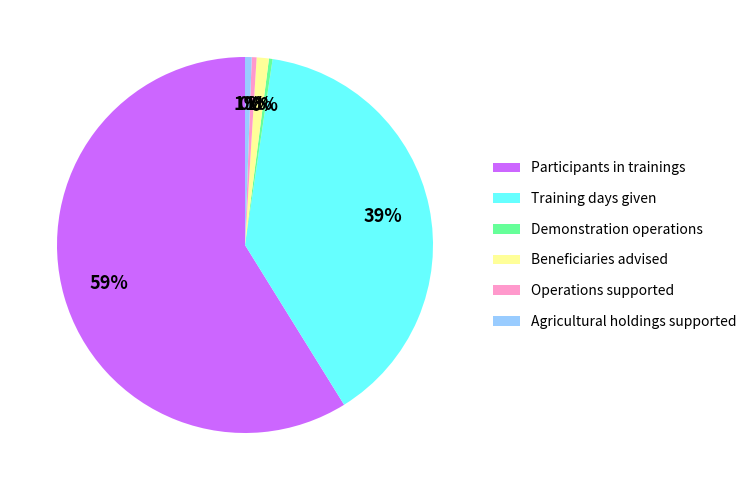

To the nearest percent, what percentage of the pie is Beneficiaries advised?

1%